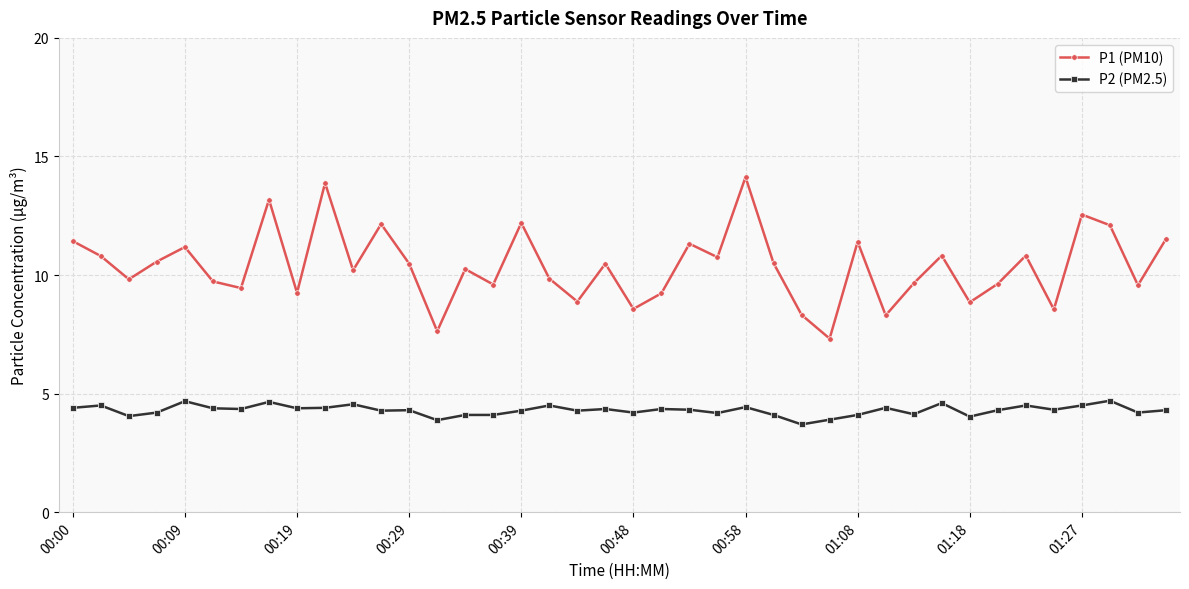

True or false: P1 (PM10) has more than 0 interior local peaks.

True